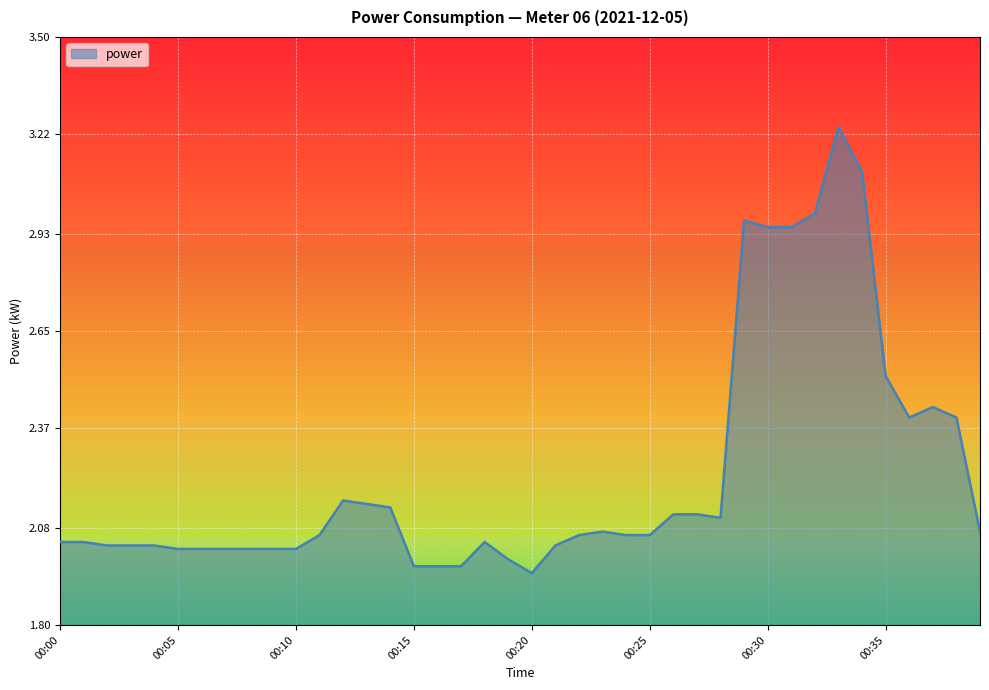

What is the difference between the maximum and minimum values?

1.3